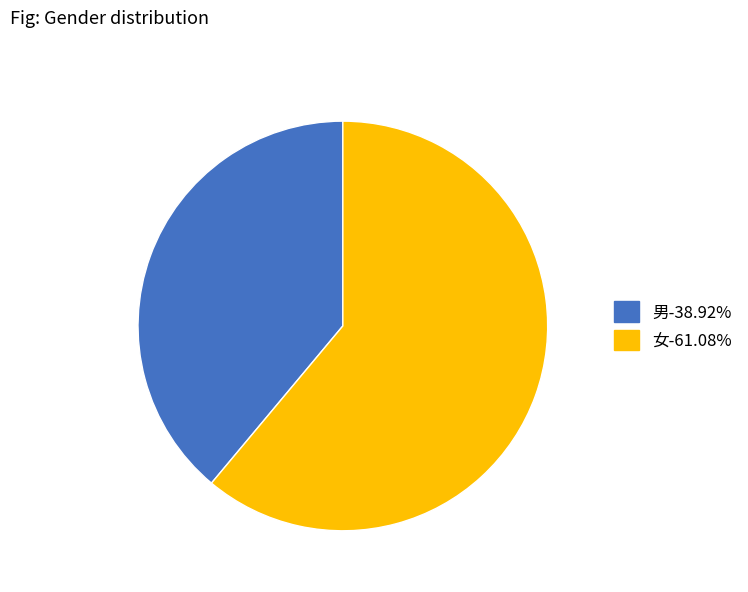

Does 男 account for over 50% of the chart?

No